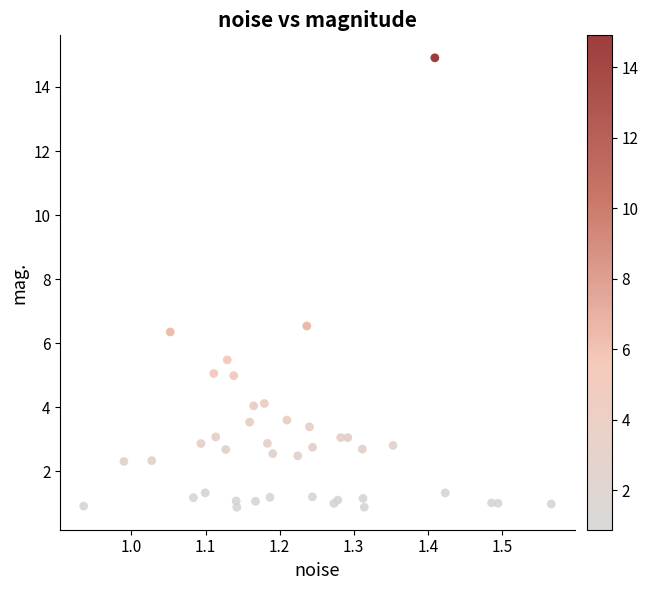

What Y value in the scatter plot is closest to 7?

6.5